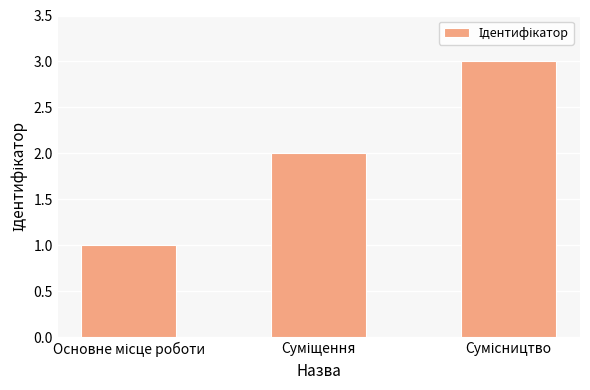

What is the greatest value displayed?

3